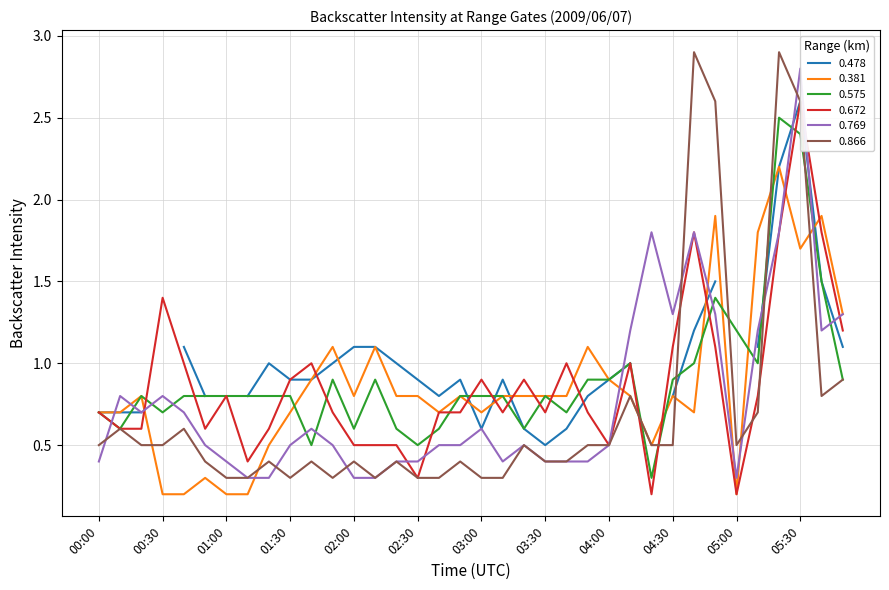

Is it true that 0.866 equals 1.1 at 05:30?

False